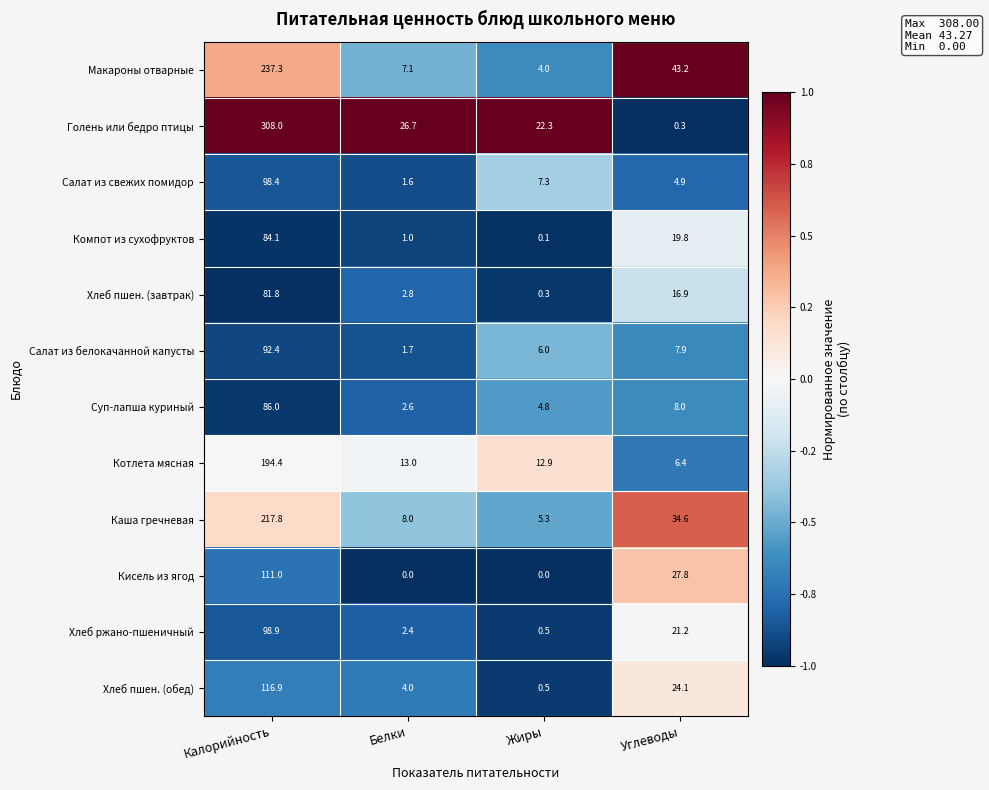

What is the difference between the highest and lowest values at Жиры?

22.3